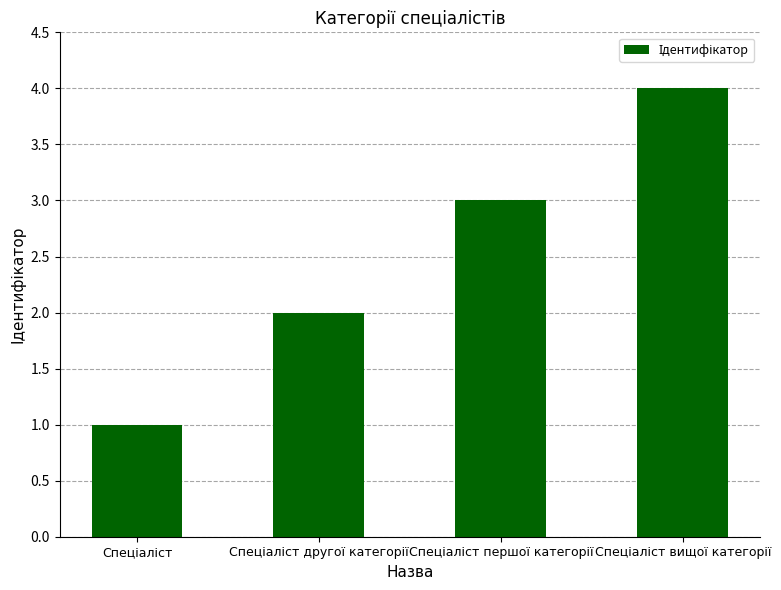

What is the greatest value displayed?

4